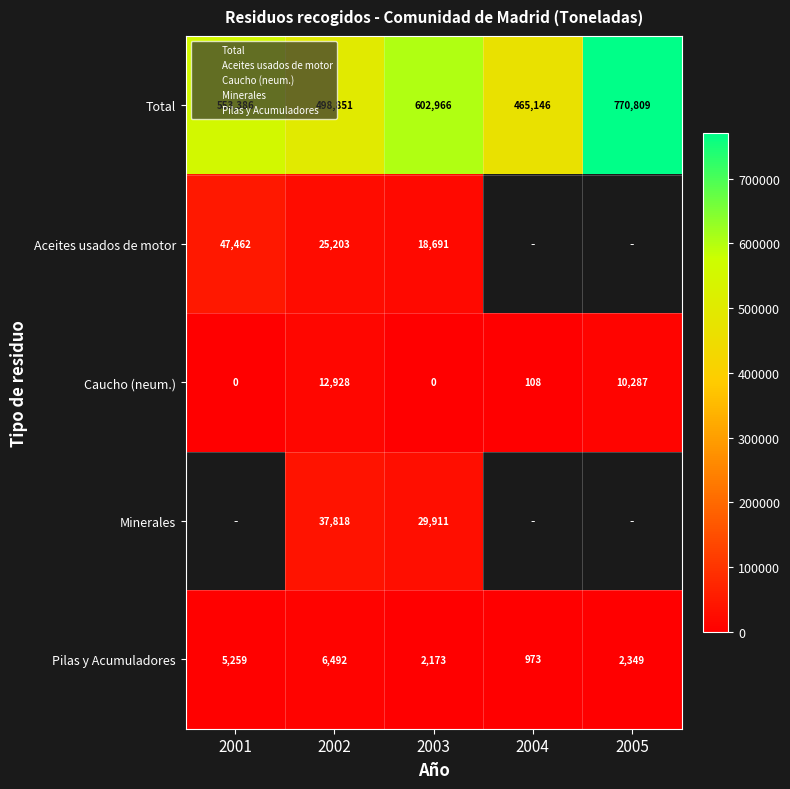

The value of Caucho (neum.) at 2002 is 7379.3. True or false?

False